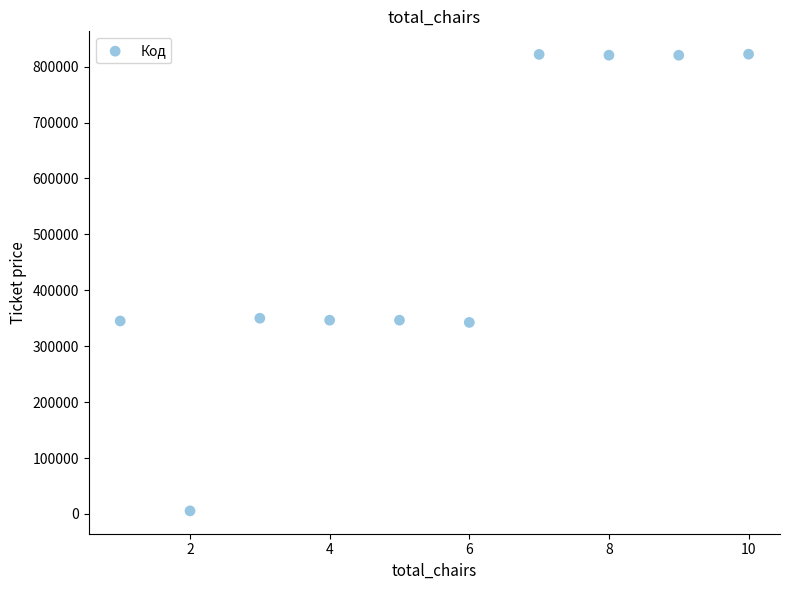

What is the range of Y values (max minus min)?

816782